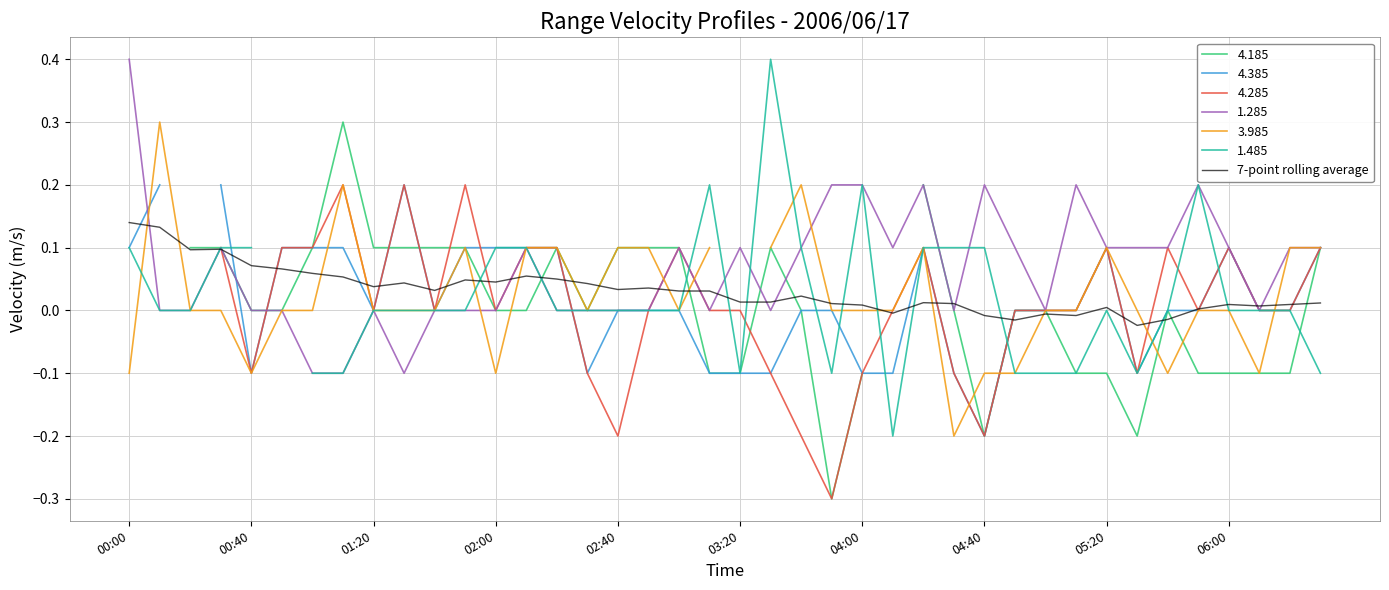

What is the maximum value for 1.285?

0.4